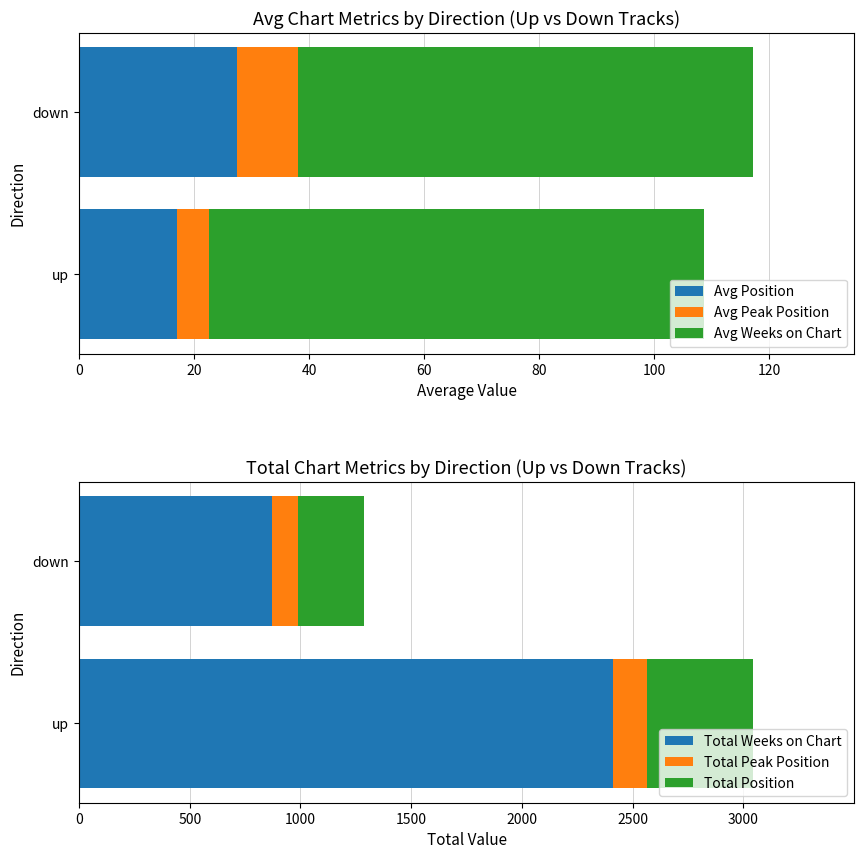

What is the average value of the Avg Position series?

22.3